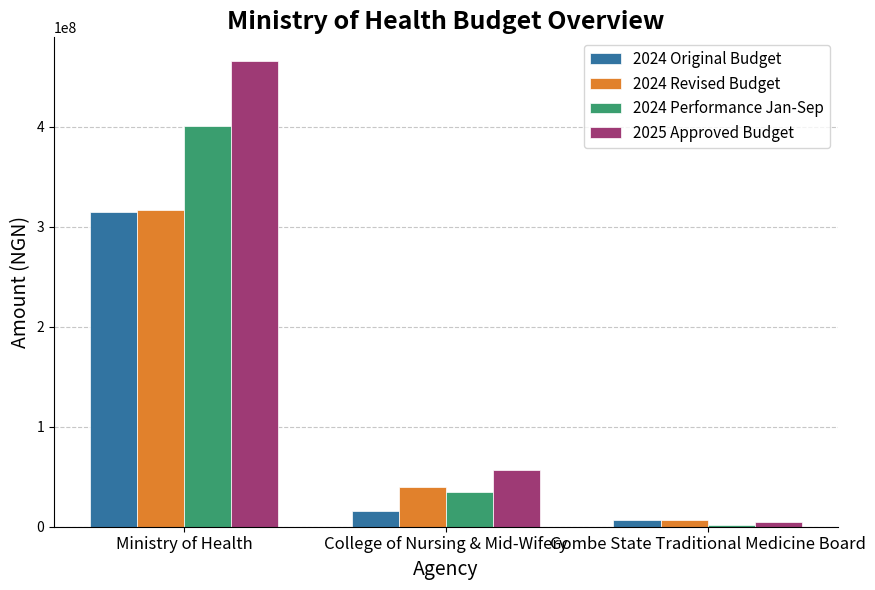

What is the maximum value shown in the chart?

466200000.0